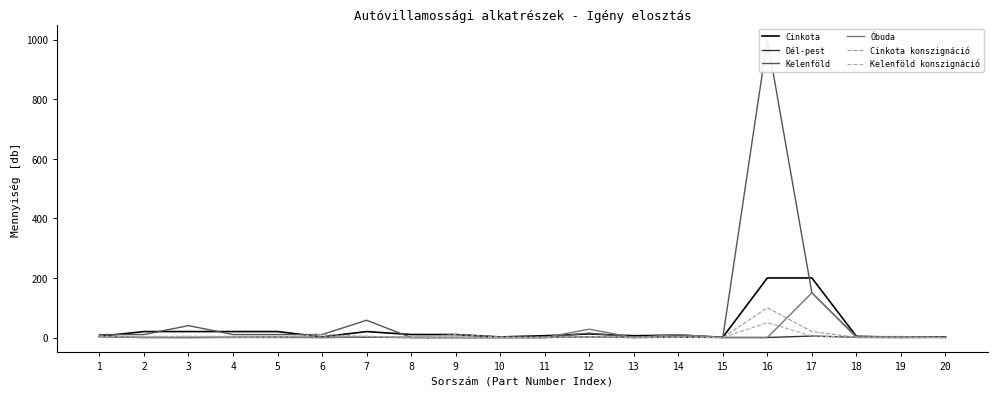

Which series ends up on top after the final intersection of Cinkota and Kelenföld?

Cinkota